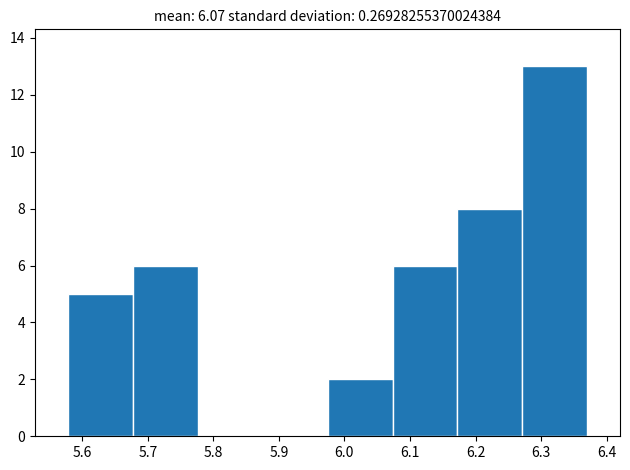

What is the height of the bar covering 6.17 to 6.27 on the x-axis? Neither the bar edges nor the heights are printed on the chart, so give them approximately, as read against the axes.

8